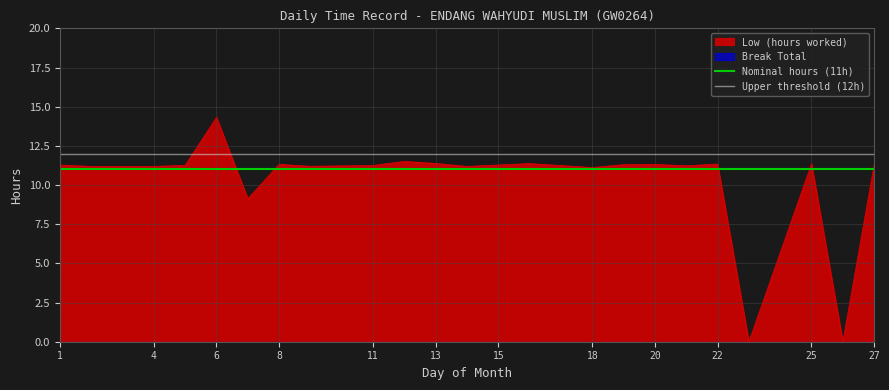

The value of Low (hours worked) at 11 is 7.2. True or false?

False